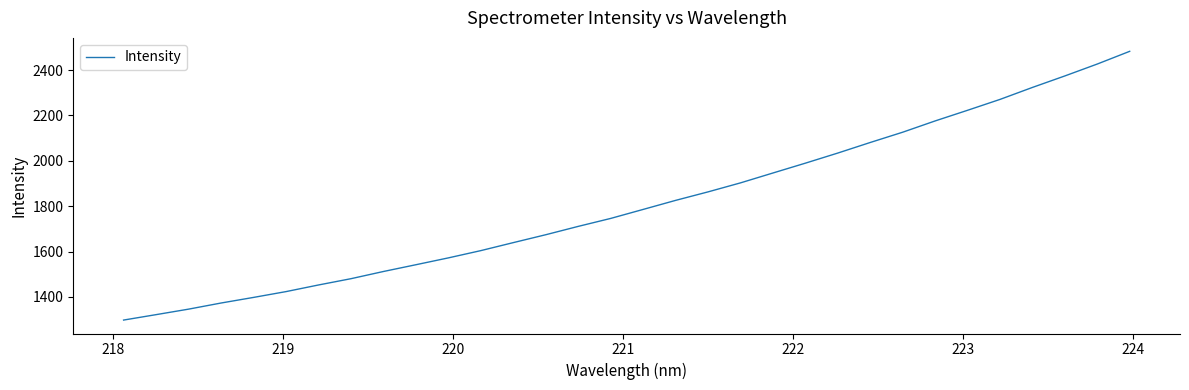

Does the chart have visible grid lines?

No